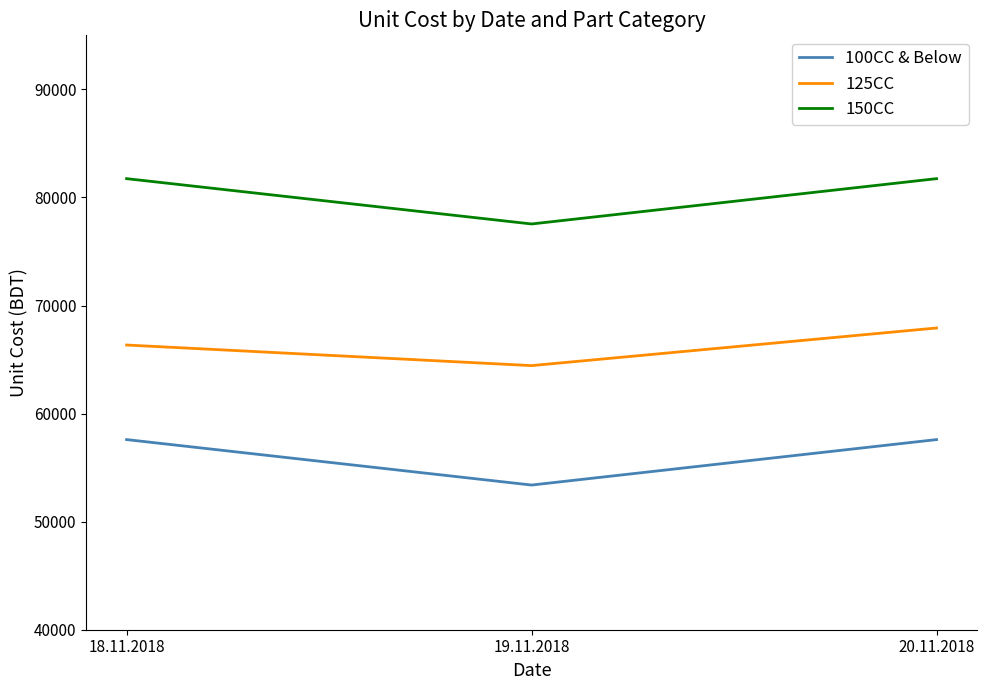

Read the 100CC & Below value at 20.11.2018.

57593.4